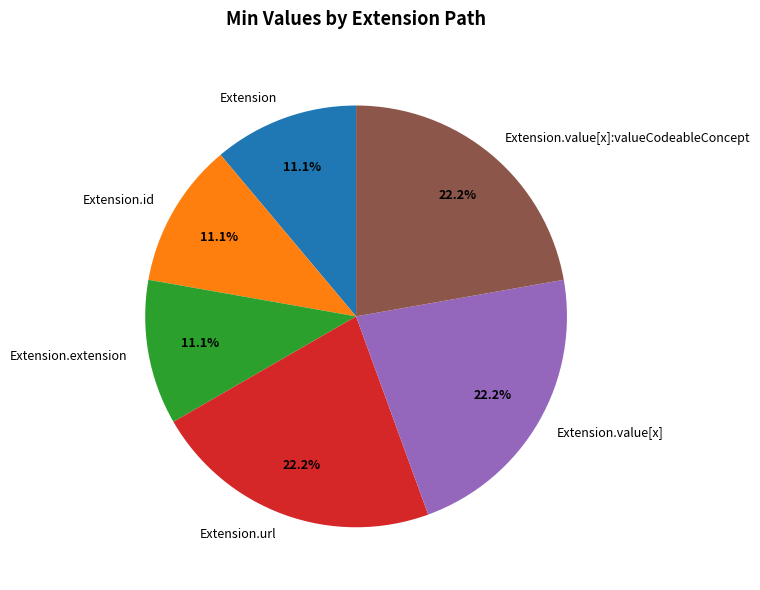

Does Extension.id represent more than half of the total?

No